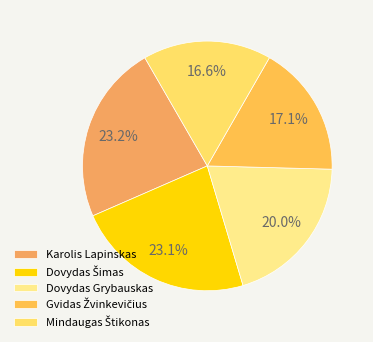

What percentage is NOT represented by Karolis Lapinskas?

76.8%